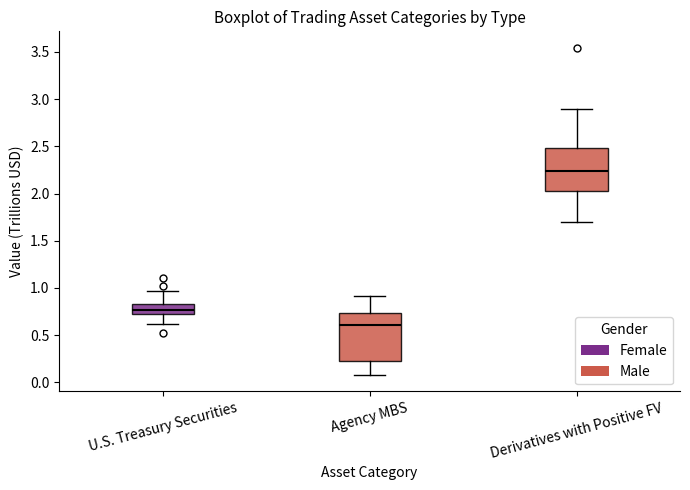

Which box's median line is the highest?

Derivatives with Positive FV